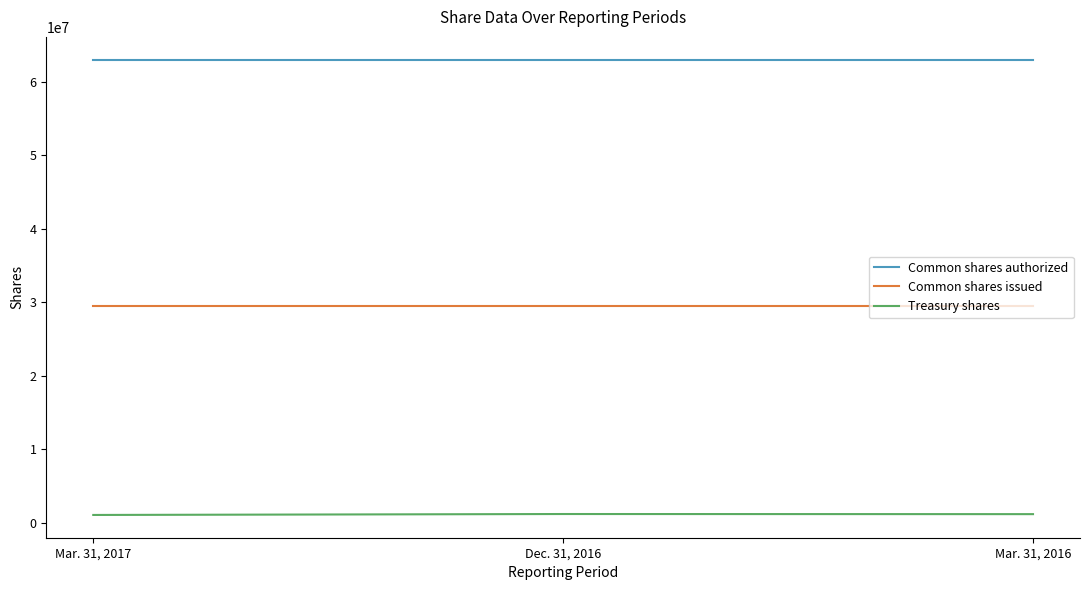

What is the highest value of the Common shares issued series?

29430000